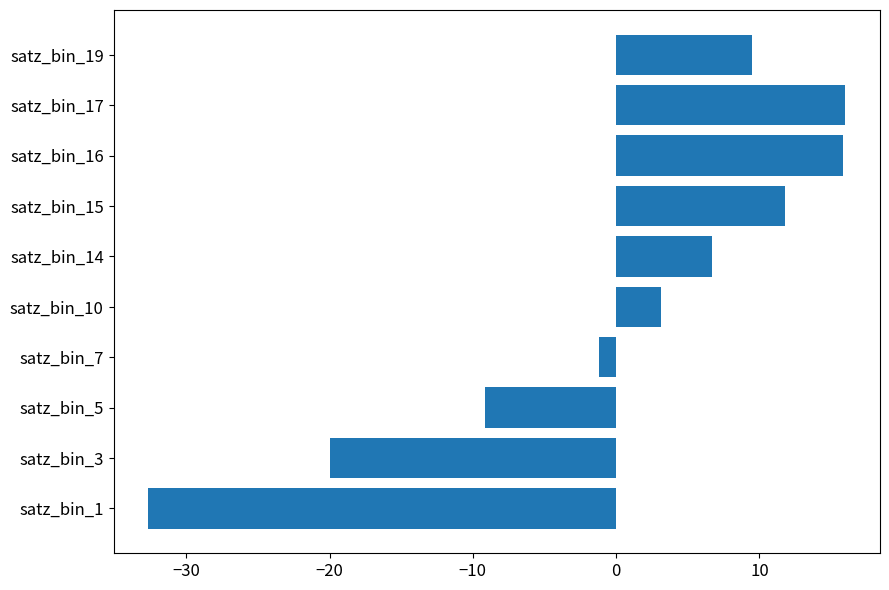

The chart shows a value of 18.3 at satz_bin_15. True or false?

False